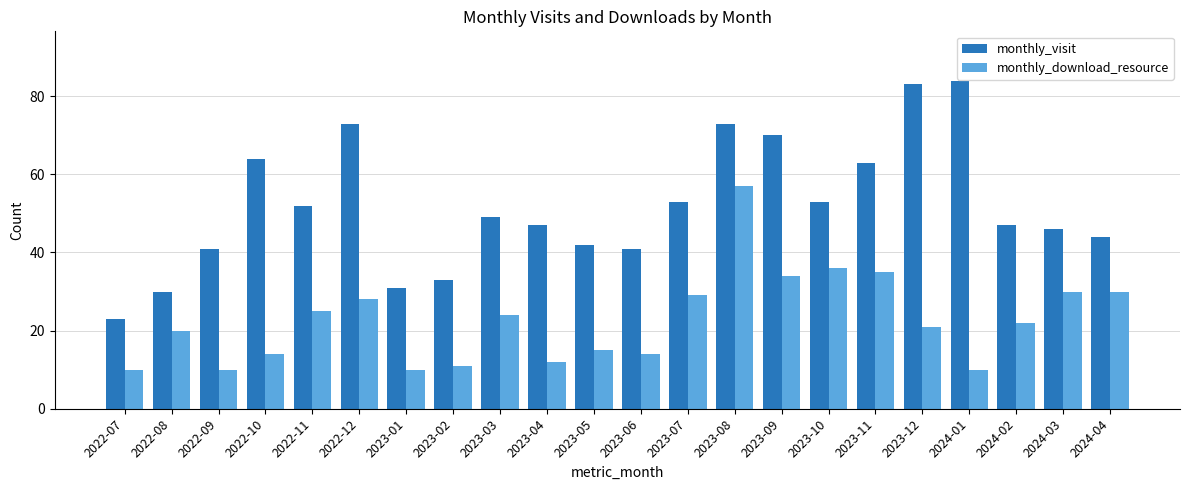

At which category is the sum across all series the highest?

2023-08